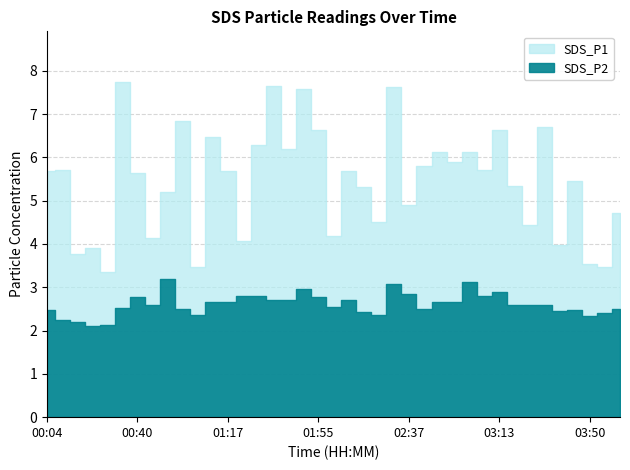

What is the label of the 17th point from the left?

01:42